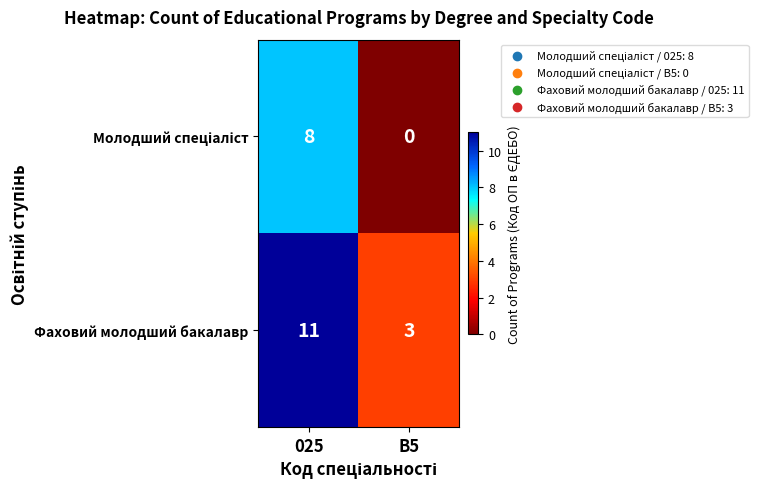

Is it true that Фаховий молодший бакалавр equals 3 at B5?

True